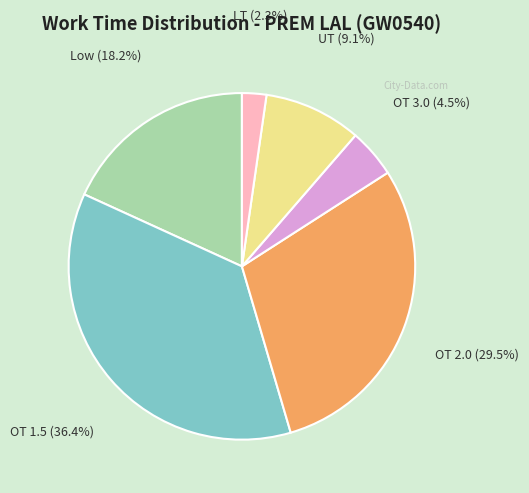

Is there a majority slice in this chart?

No